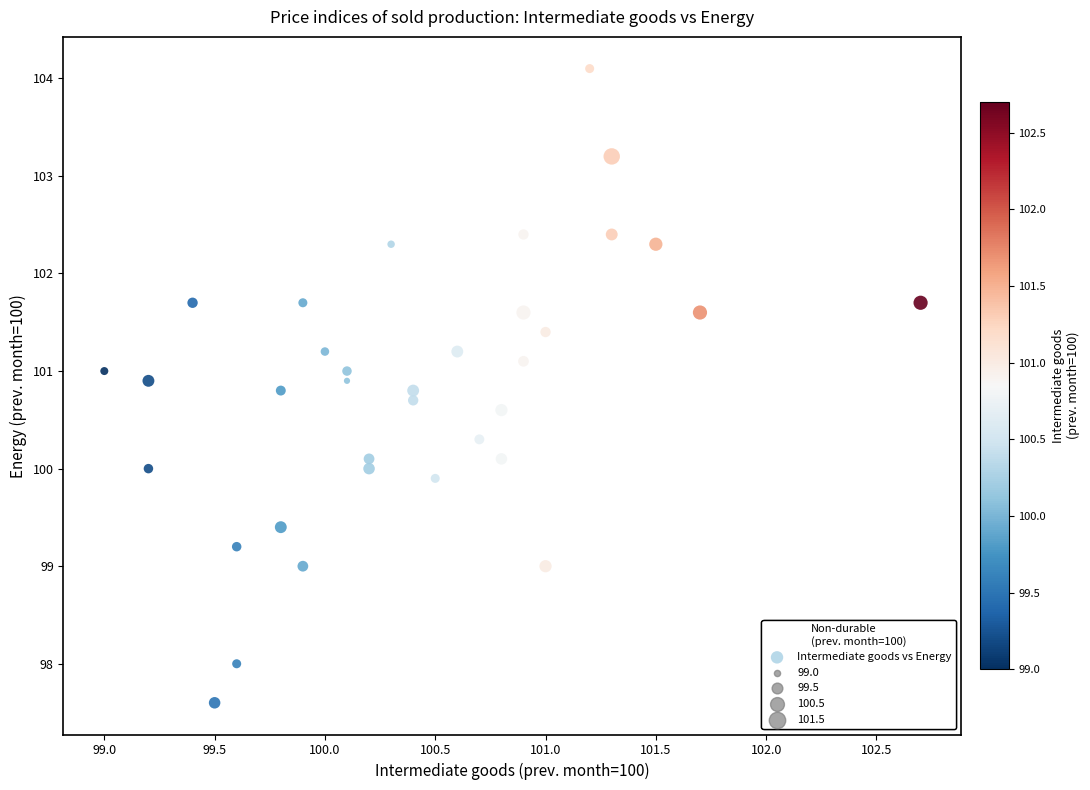

What is the range of Y values (max minus min)?

6.5